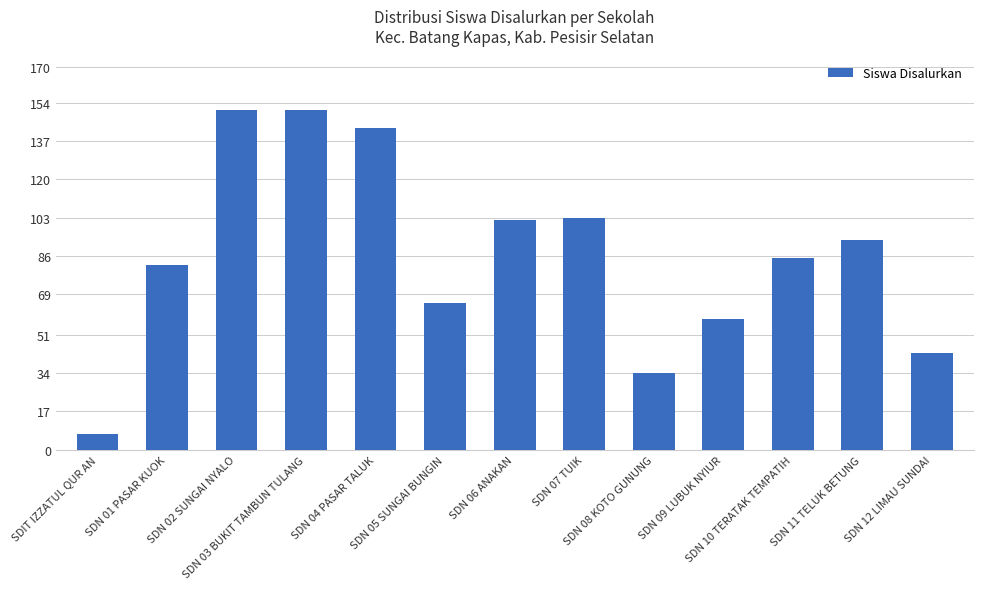

What is the difference between the values at SDN 08 KOTO GUNUNG and SDN 04 PASAR TALUK?

109